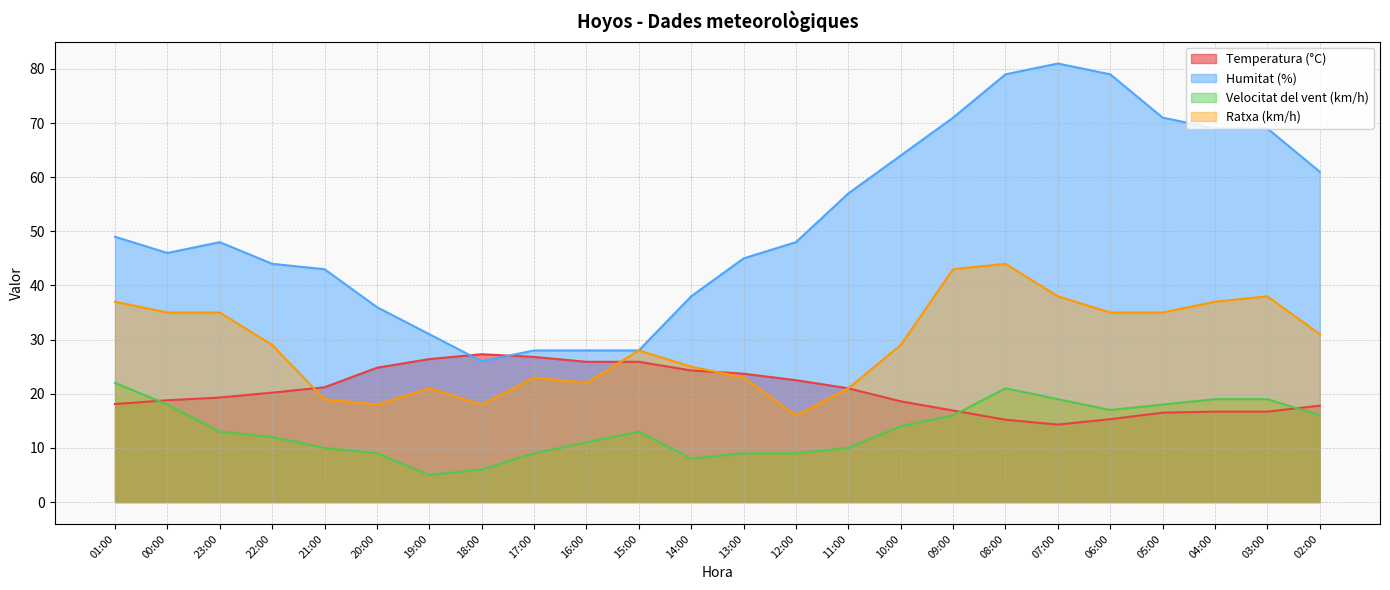

List the series in order of their overall mean, highest first.

Humitat (%), Ratxa (km/h), Temperatura (°C), Velocitat del vent (km/h)